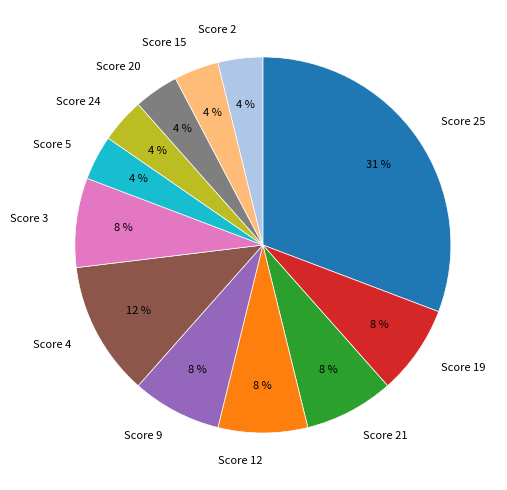

Approximately how many times larger is the value at Score 9 compared to Score 21?

1.0